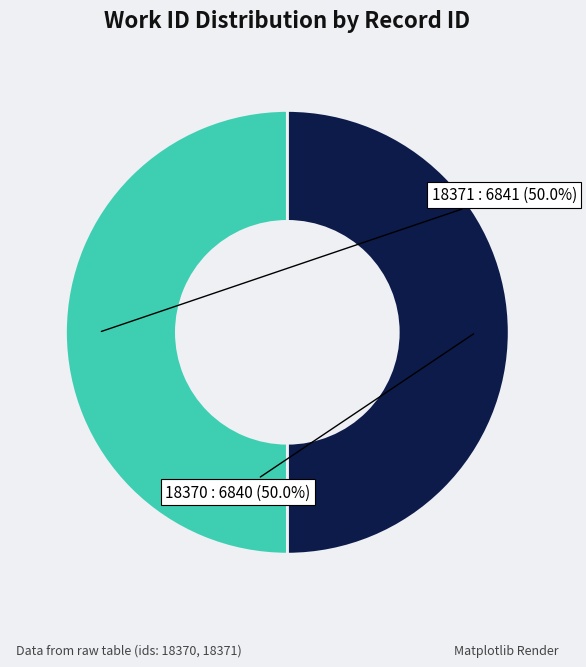

Which slice is the largest?

18371